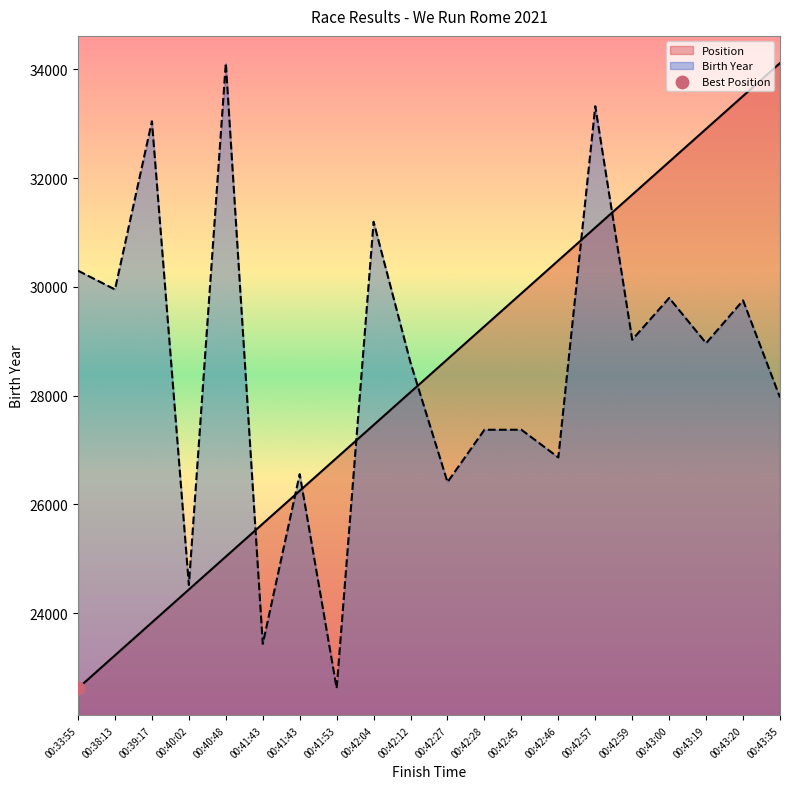

Which series has the largest total across all categories?

Birth Year